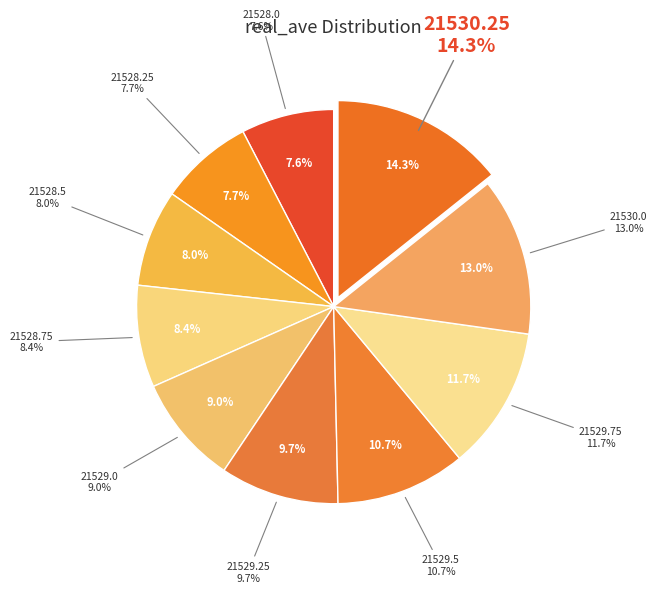

What percentage is the 21529.25 slice, to the nearest percent?

10%